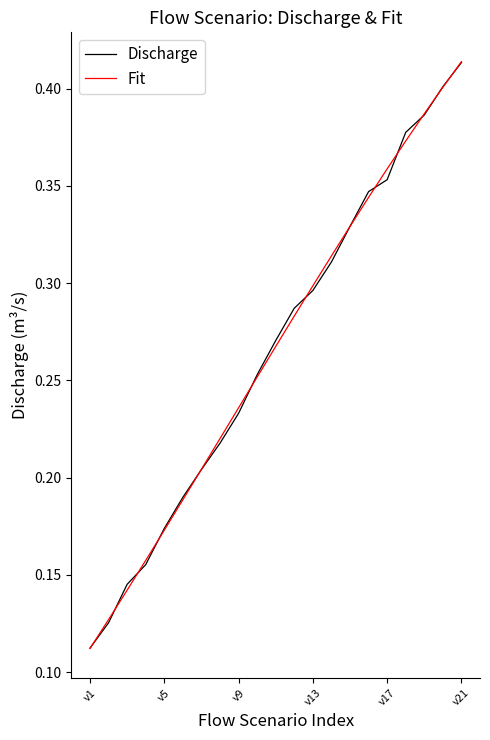

At how many categories does at least one series exceed 0?

21